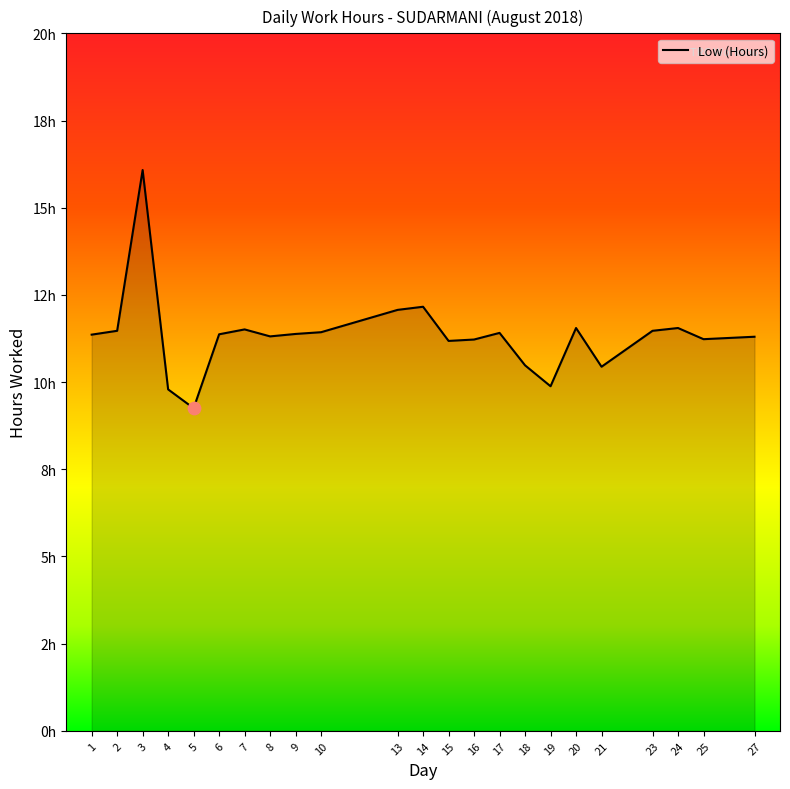

Approximately how many times larger is the value at 17 compared to 25?

1.0